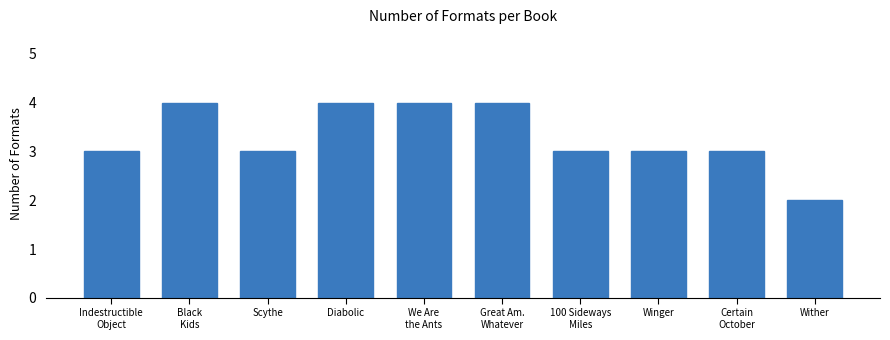

Reading right to left, list all the values displayed in this chart.

2	3	3	3	4	4	4	3	4	3